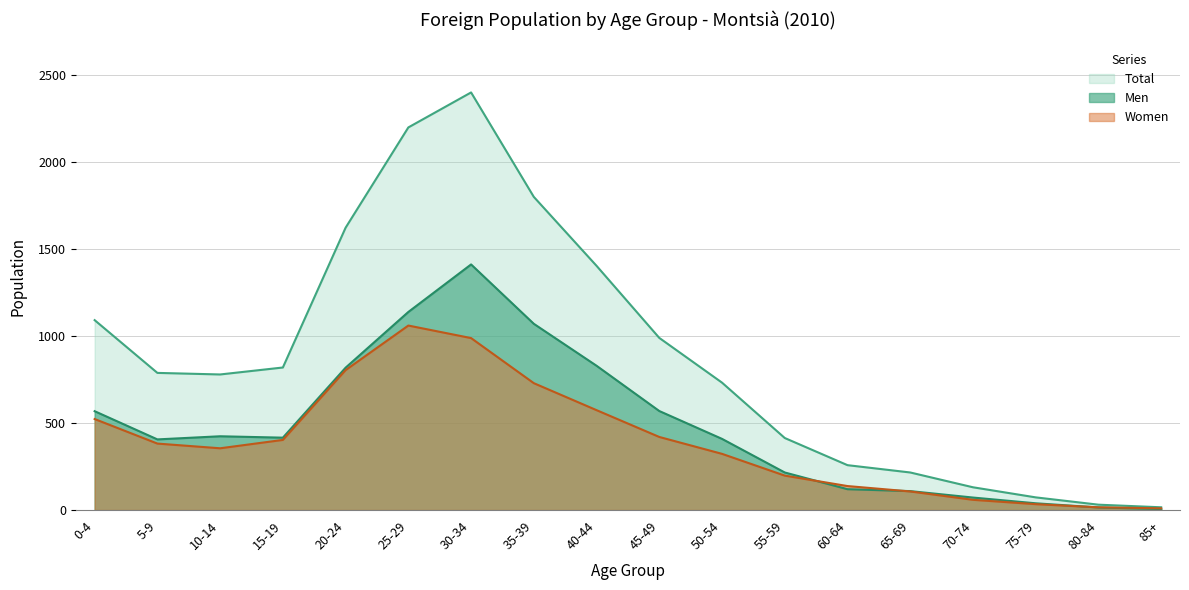

What is the value of the Women point at the 2nd from the left?

382